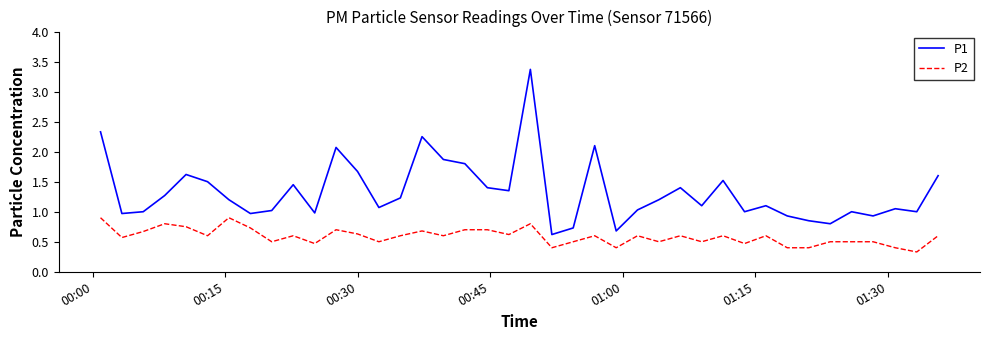

True or false: P1 and P2 intersect in this chart.

False